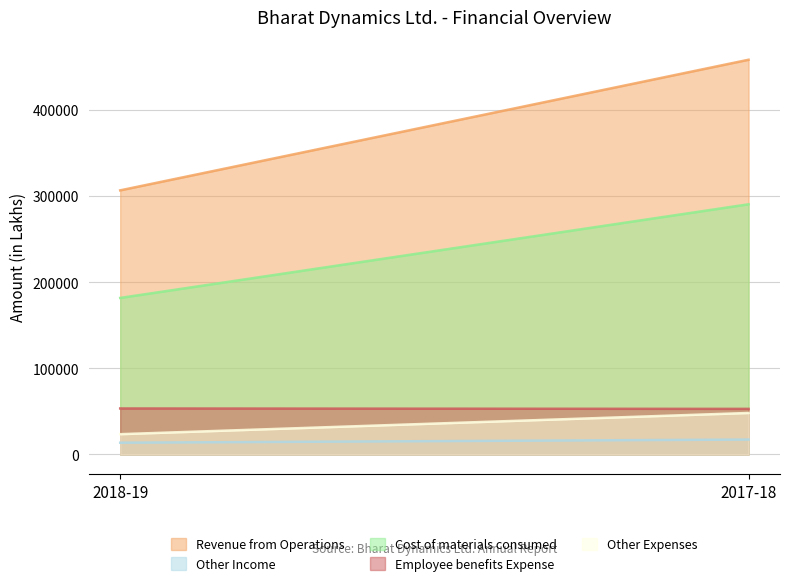

What is the difference between the maximum and minimum values in the Employee benefits Expense series?

487